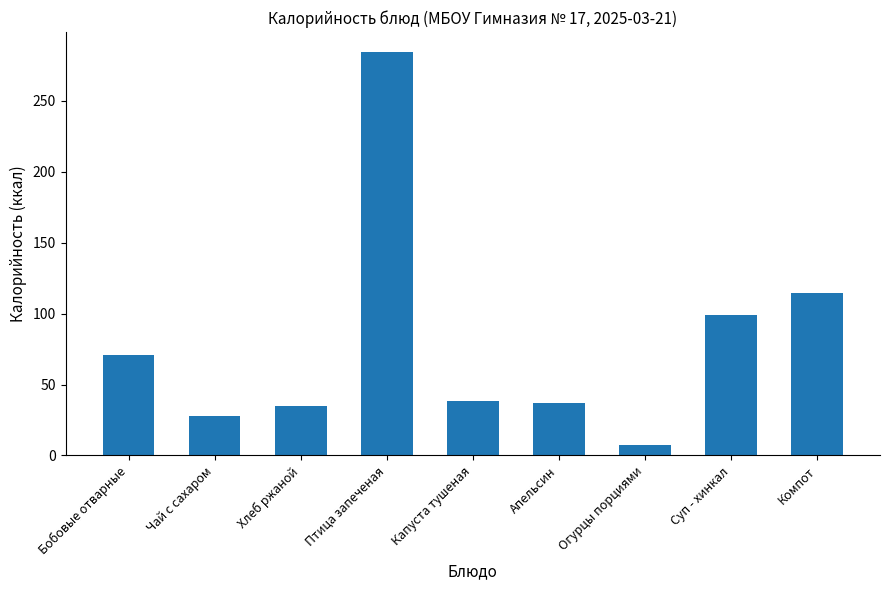

Reading left to right, list all the values displayed in this chart.

Бобовые отварные=71.0	Чай с сахаром=28.0	Хлеб ржаной=34.8	Птица запеченая=284.4	Капуста тушеная=38.5	Апельсин=37.3	Огурцы порциями=7.2	Суп - хинкал=99.1	Компот=114.8